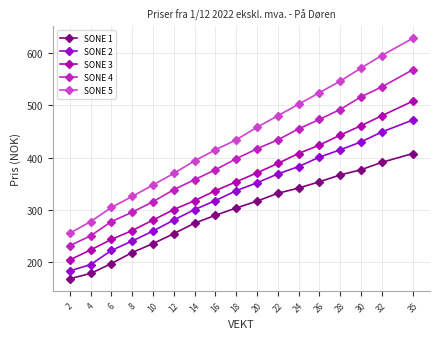

At how many categories does at least one series exceed 465?

7